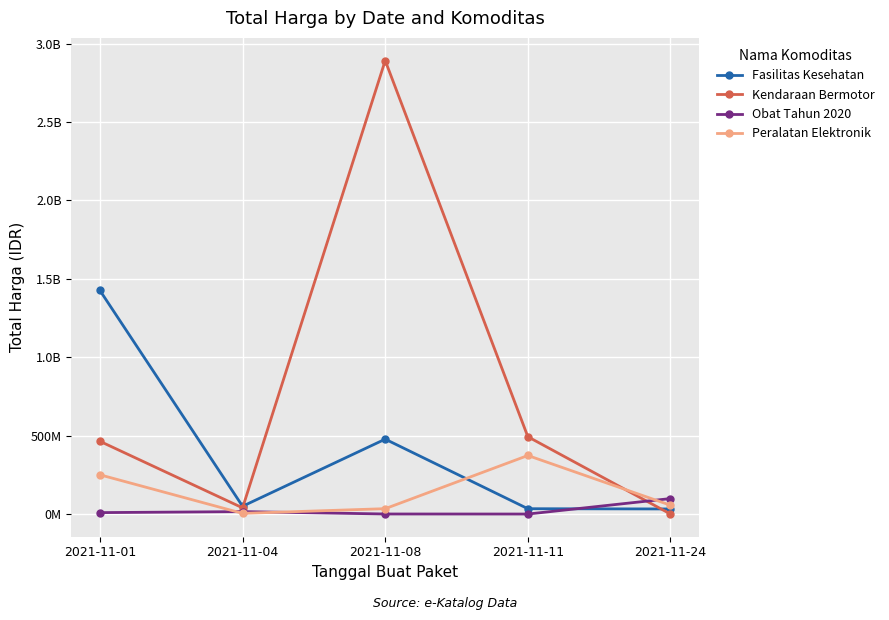

Does the chart have visible grid lines?

Yes